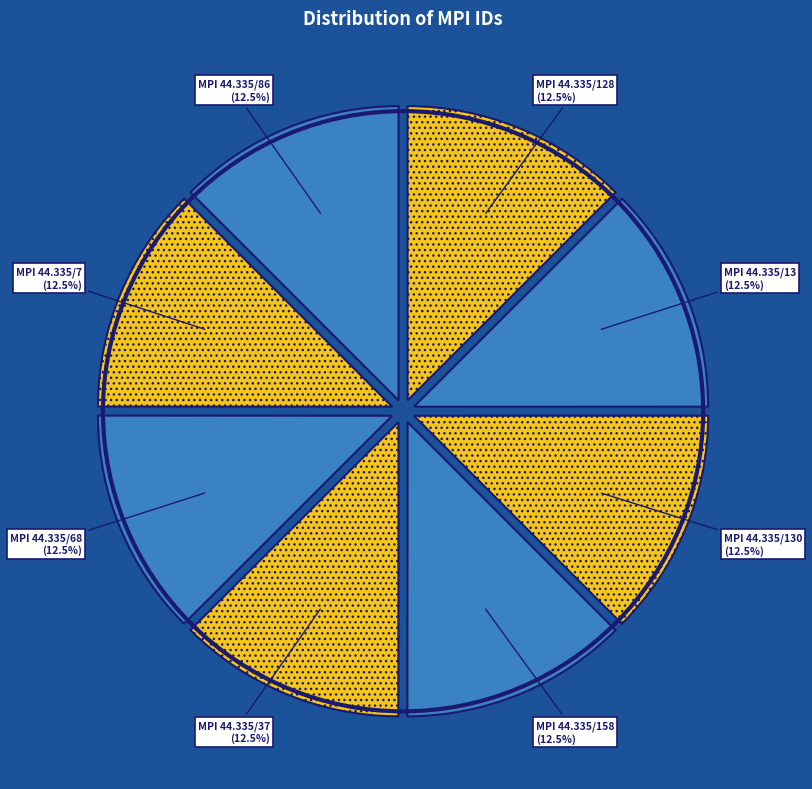

To the nearest percent, what is the average slice percentage?

12%